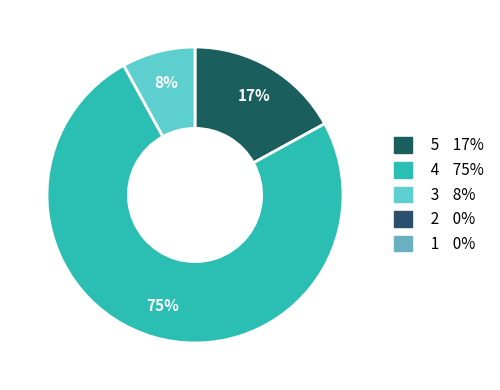

To the nearest percent, what is the average slice percentage?

33%